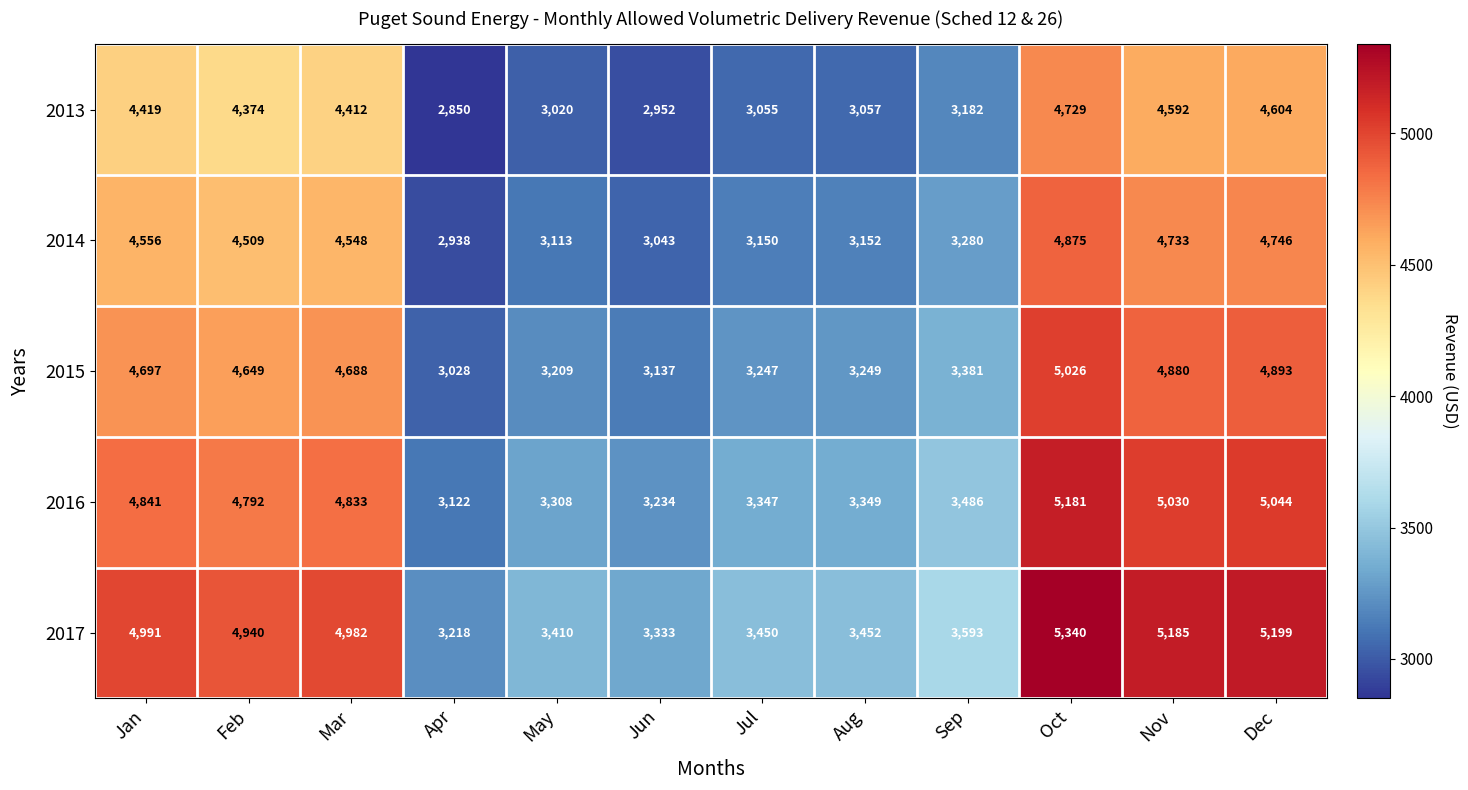

At which category is the sum across all series the highest?

Oct